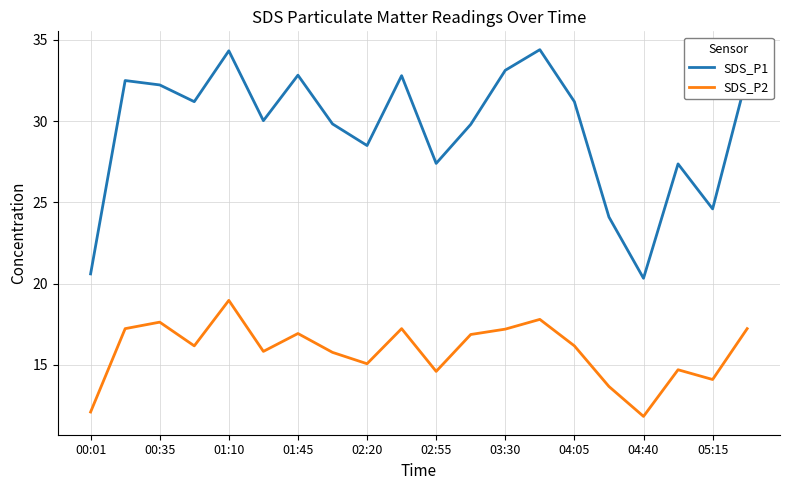

Which series has the largest total across all categories?

SDS_P1